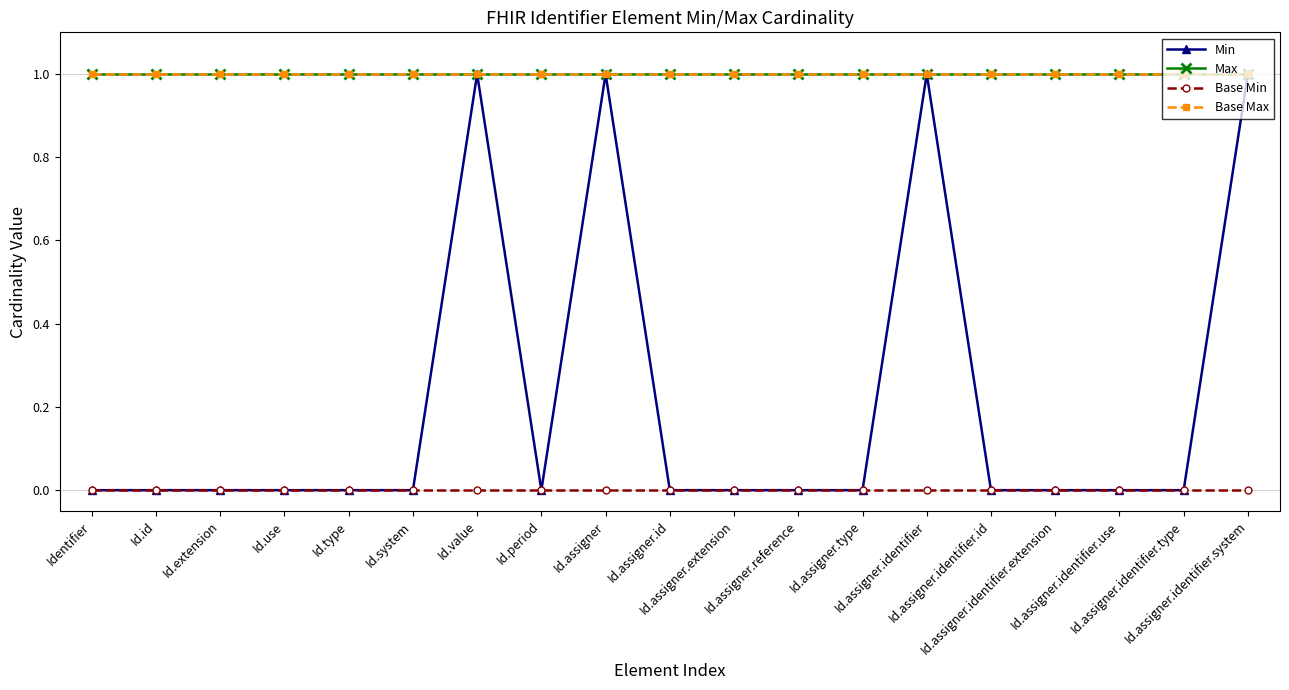

What position from the right is Id.assigner.type?

7